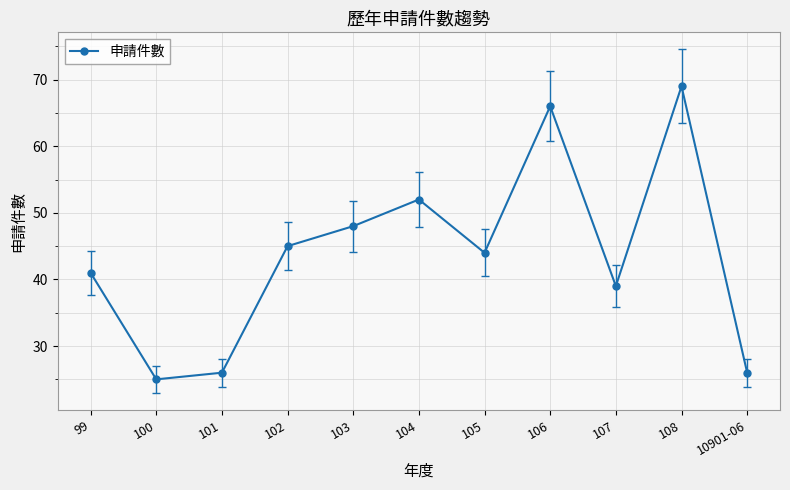

Where is the data nearest to the value 47?

103